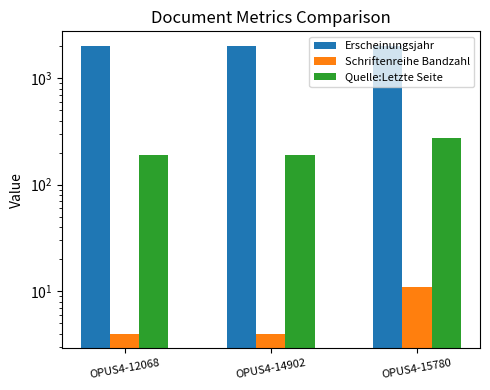

Rank the series by their maximum value, from lowest to highest.

Schriftenreihe Bandzahl, Quelle:Letzte Seite, Erscheinungsjahr